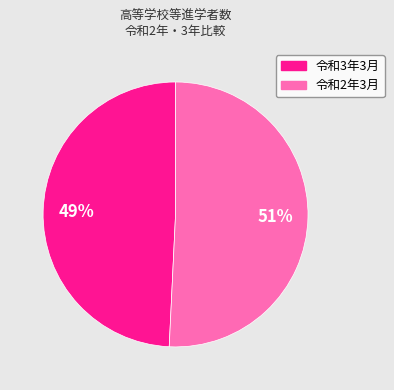

How many segments does this pie chart have?

2